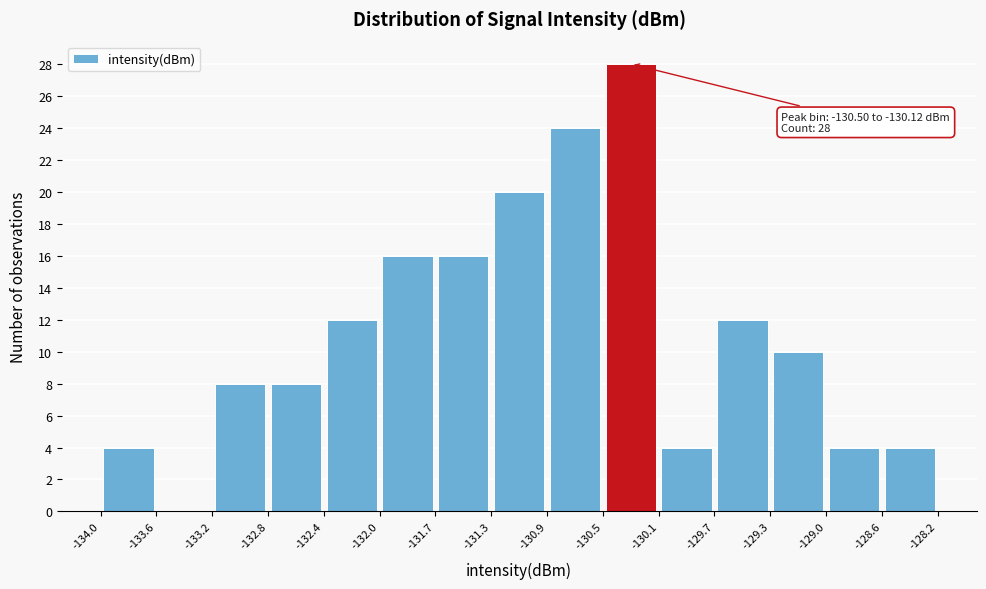

Which range on the x-axis has the tallest bar?

-130.5 to -130.1